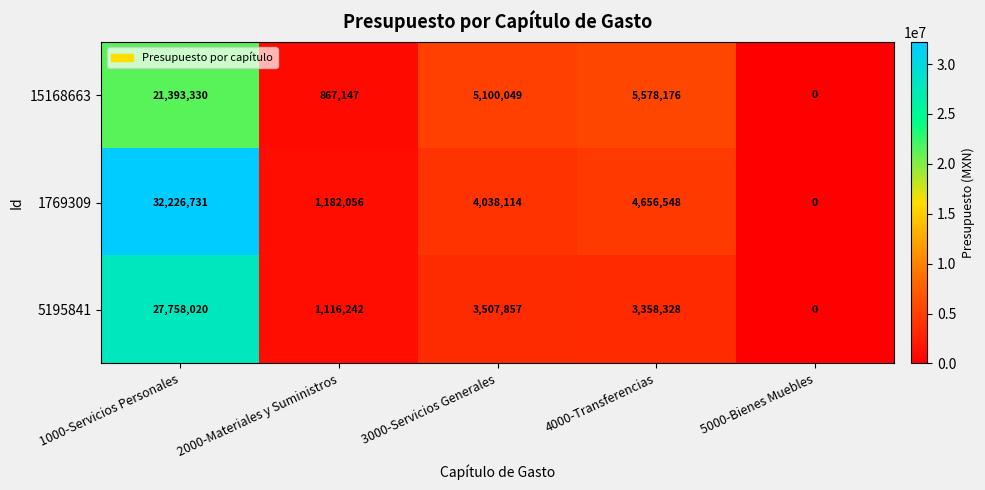

At which label is 15168663 closest to 10696665?

4000-Transferencias